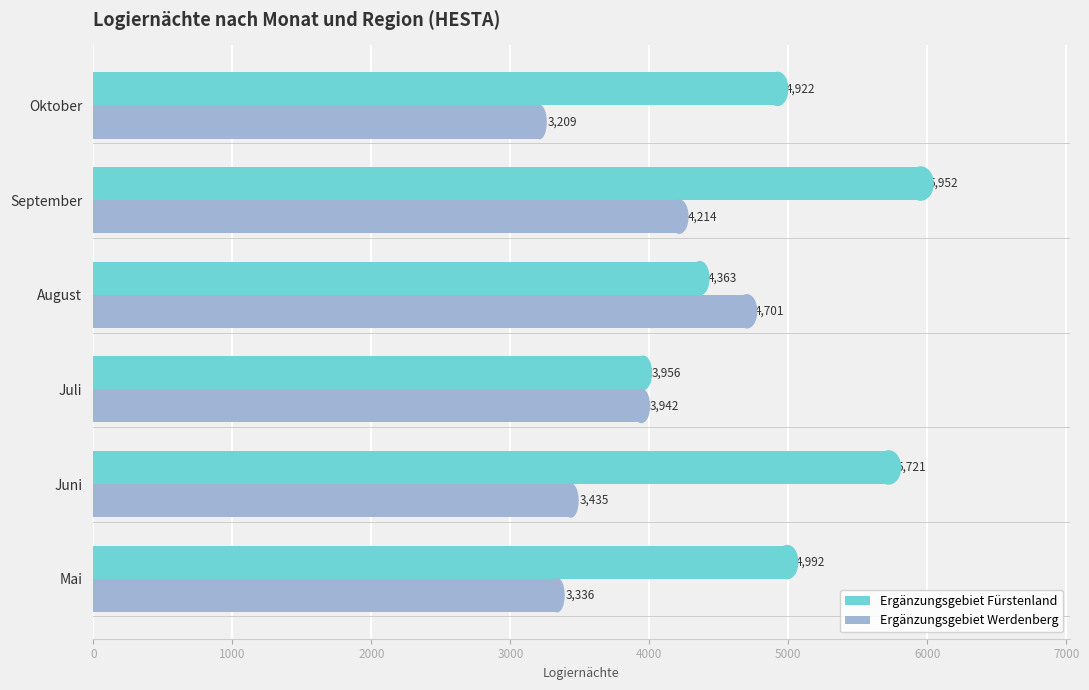

Rank the series by their average value, from lowest to highest.

Ergänzungsgebiet Werdenberg, Ergänzungsgebiet Fürstenland